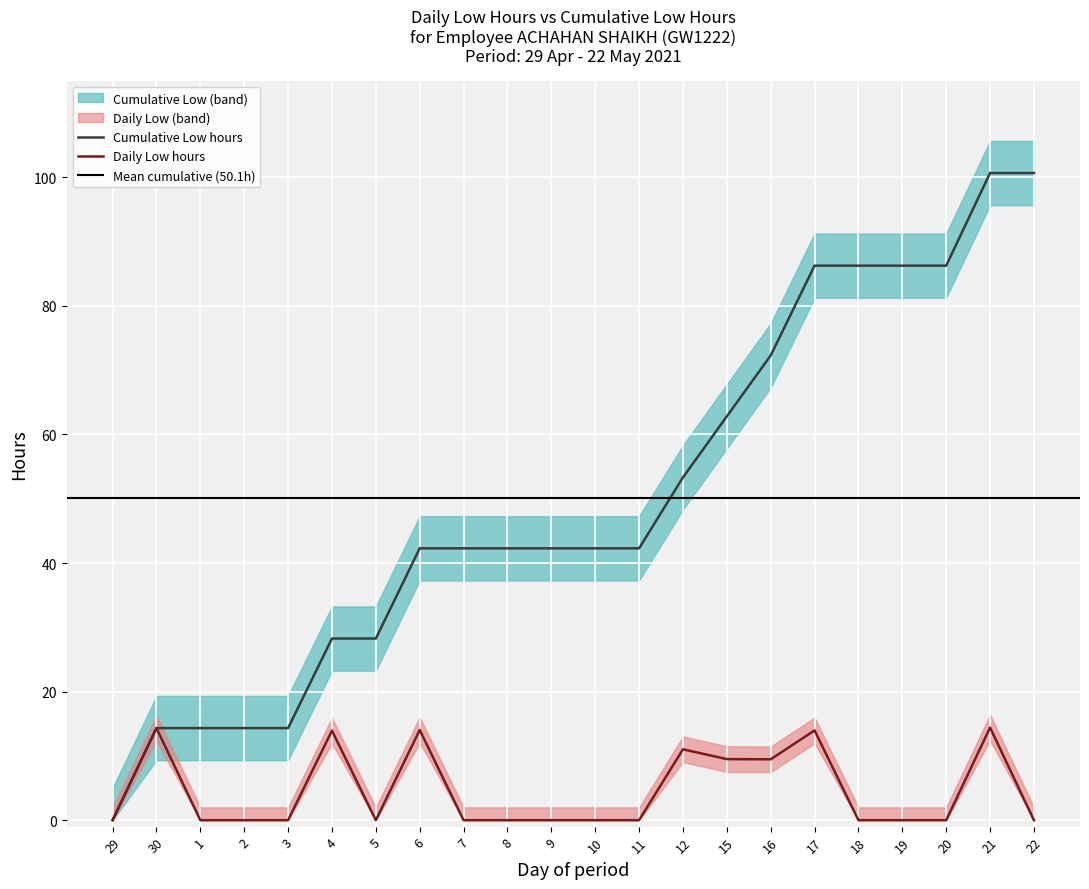

Between 19 and 29, which is larger?

19